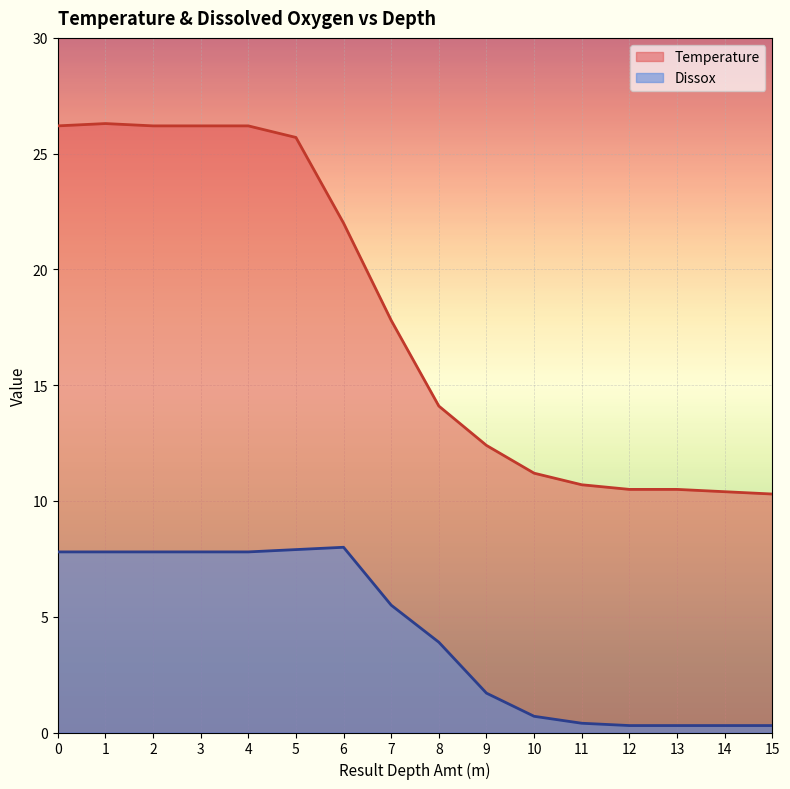

What is the average value of the Dissox series?

4.3